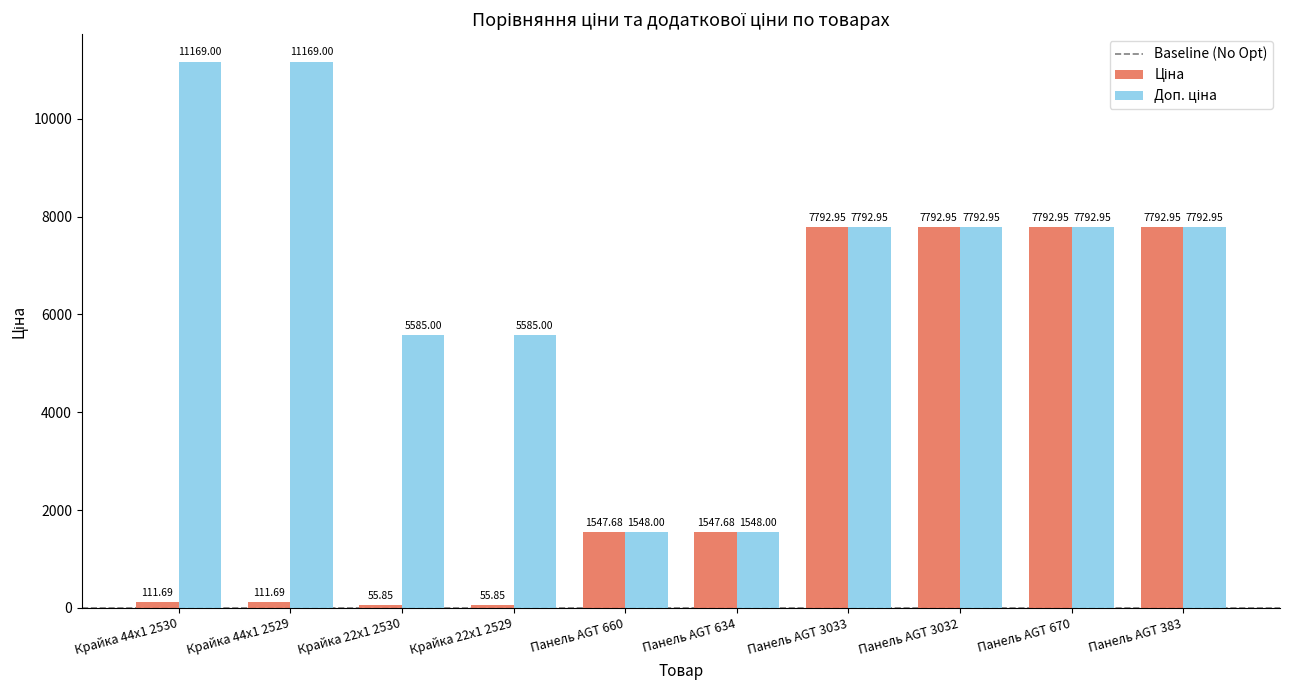

What is the total value across all series at Крайка 22x1 2530?

5640.9